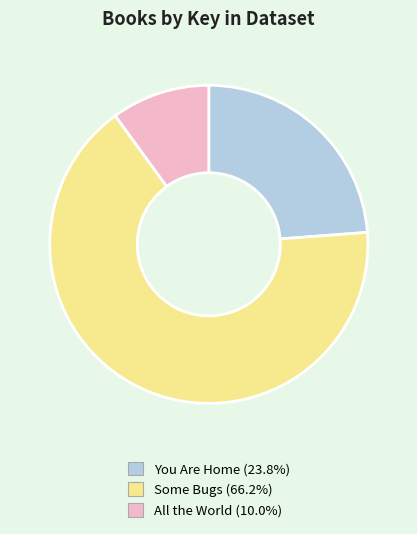

Between Some Bugs and All the World, which is larger?

Some Bugs